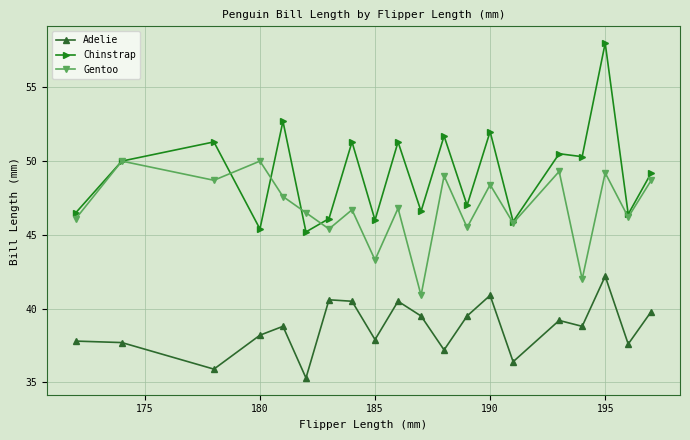

List the series in order of their overall mean, lowest first.

Adelie, Gentoo, Chinstrap